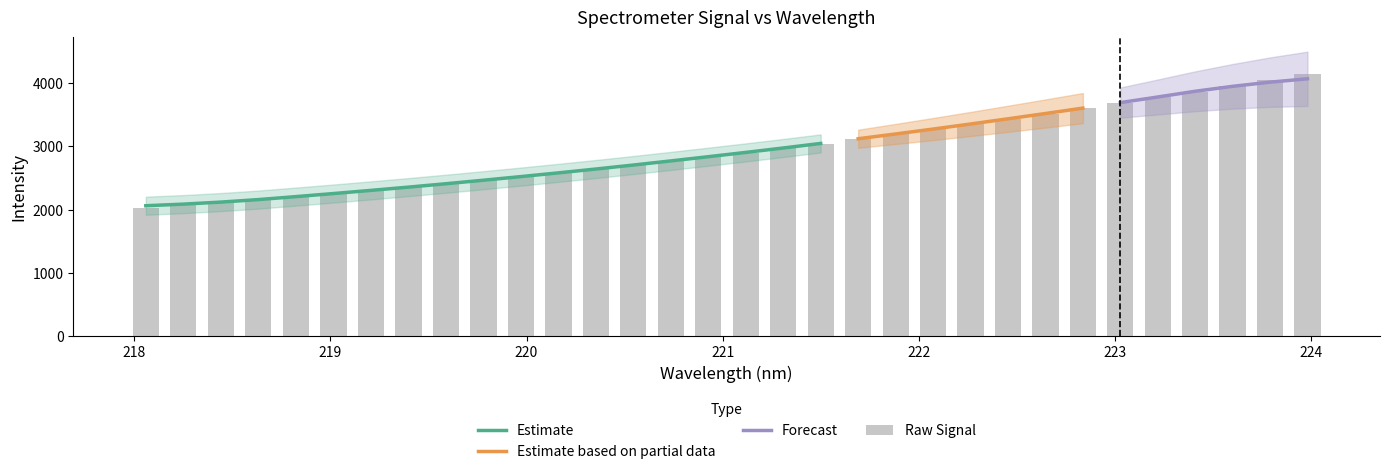

The chart shows a value of 1330.2 at 218.2508. True or false?

False